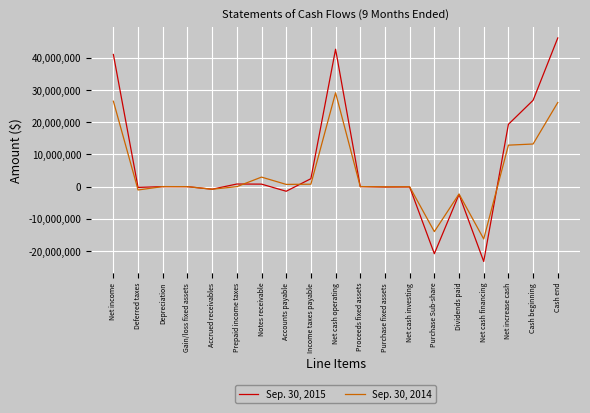

Which label corresponds to the largest value in the chart?

Cash end